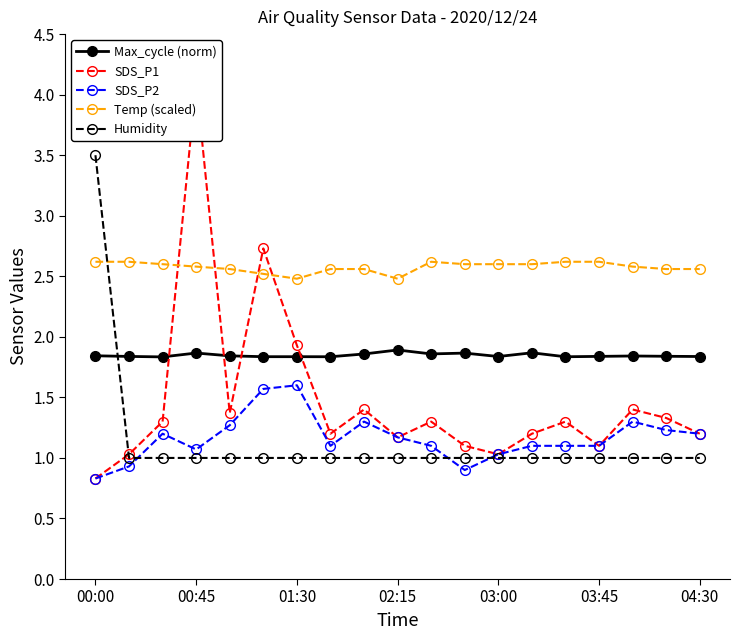

In SDS_P1, how many points are lower than both neighbors (excluding endpoints)?

5